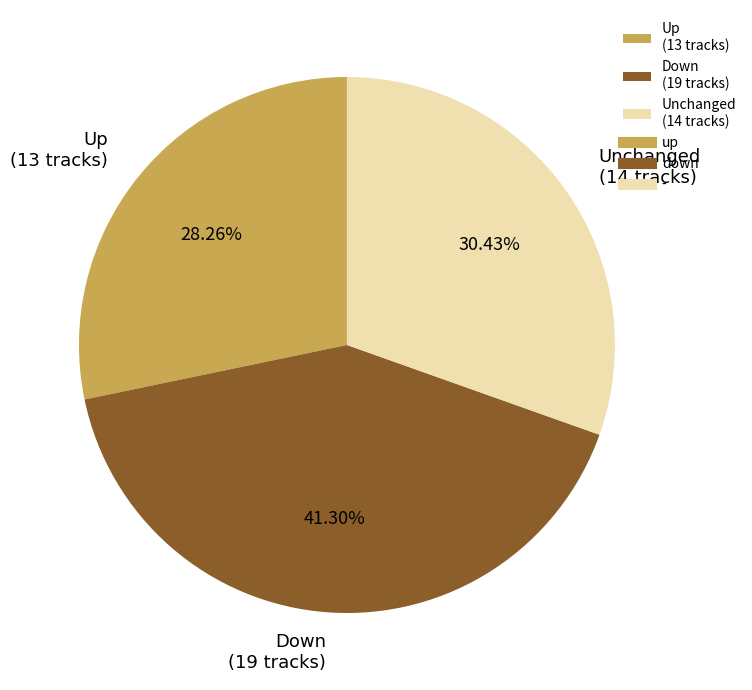

Combined, do Down (19 tracks) and Unchanged (14 tracks) account for over 50%?

Yes